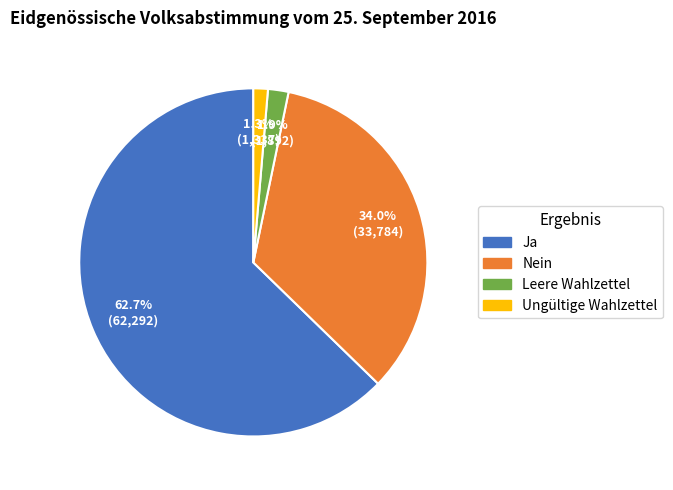

Count the number of slices in the pie.

4